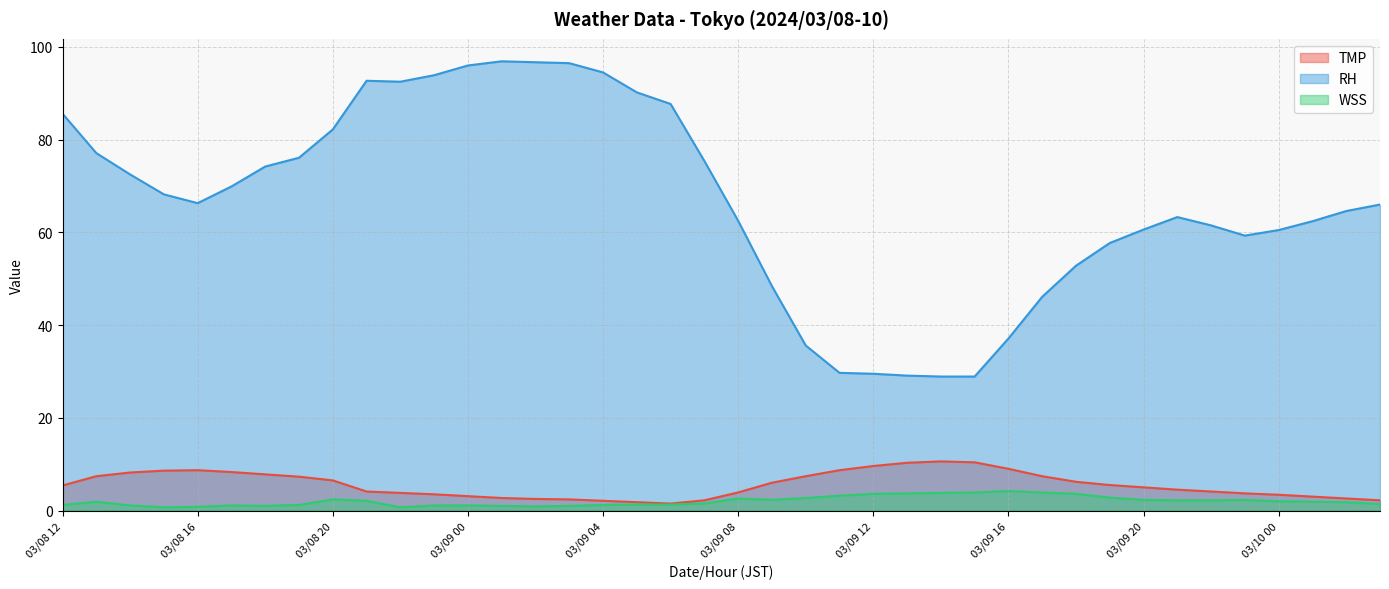

Is it true that WSS equals 7.2 at 03/09 16?

False